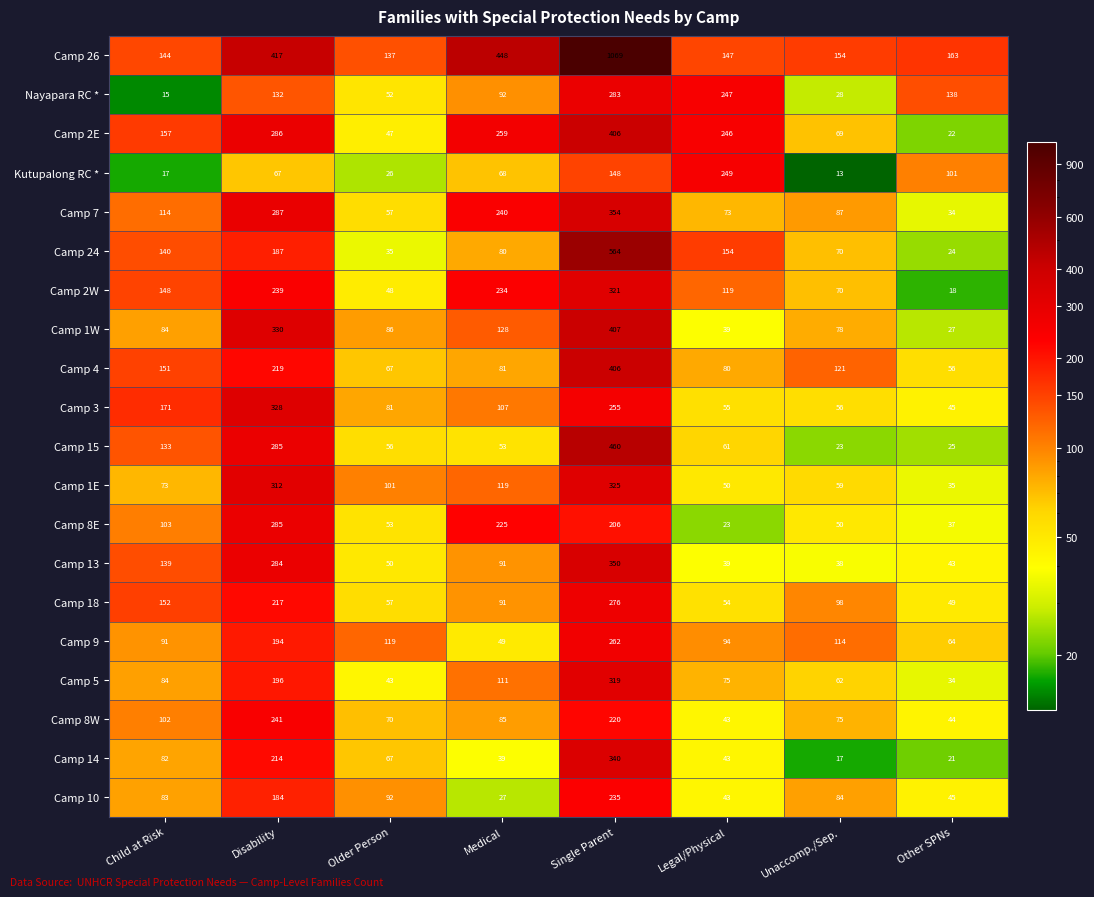

Which category has the highest value across all series?

Single Parent